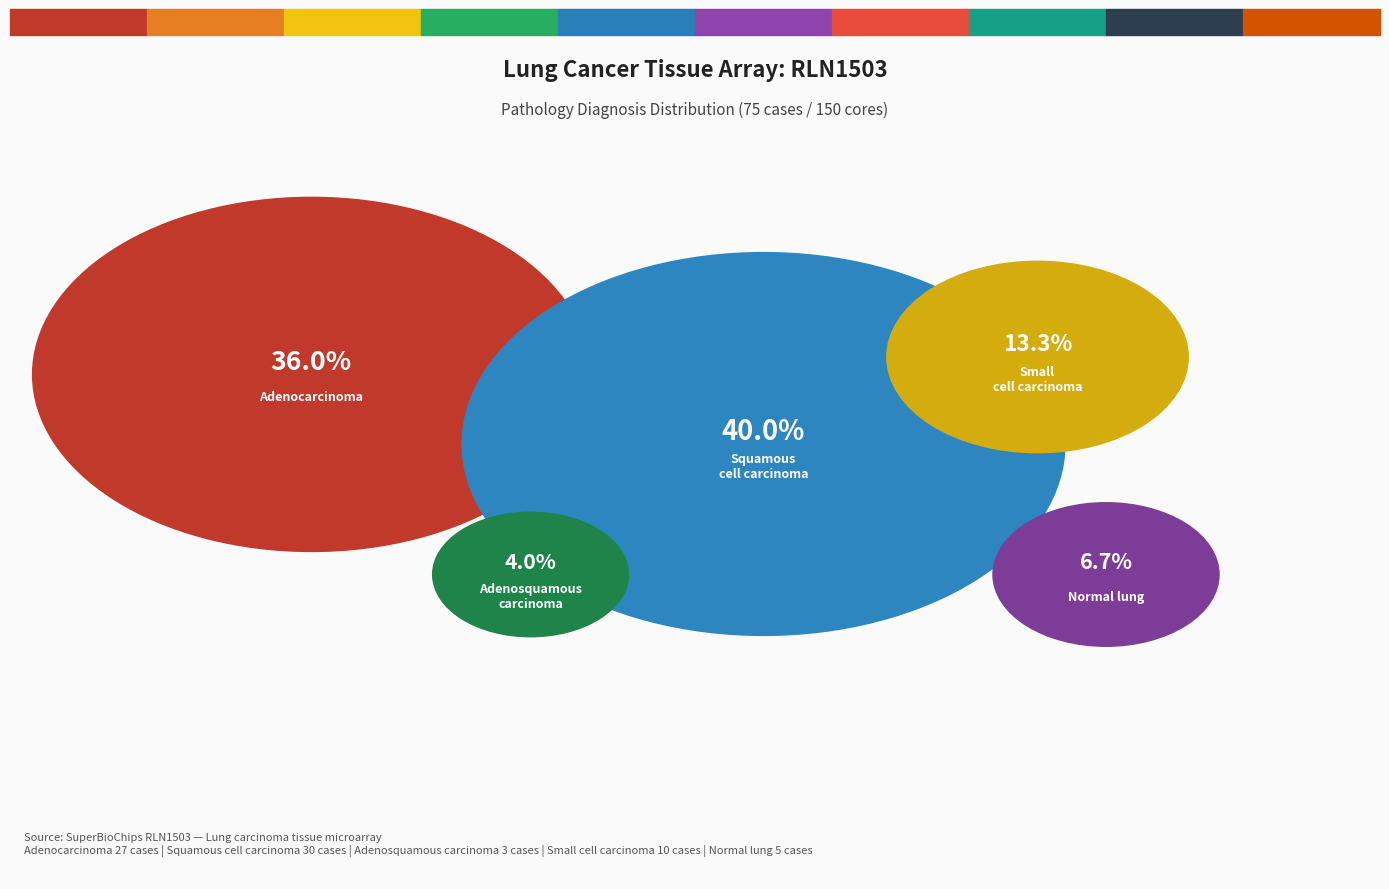

To the nearest percent, what percentage of the pie is Adenosquamous carcinoma?

4%